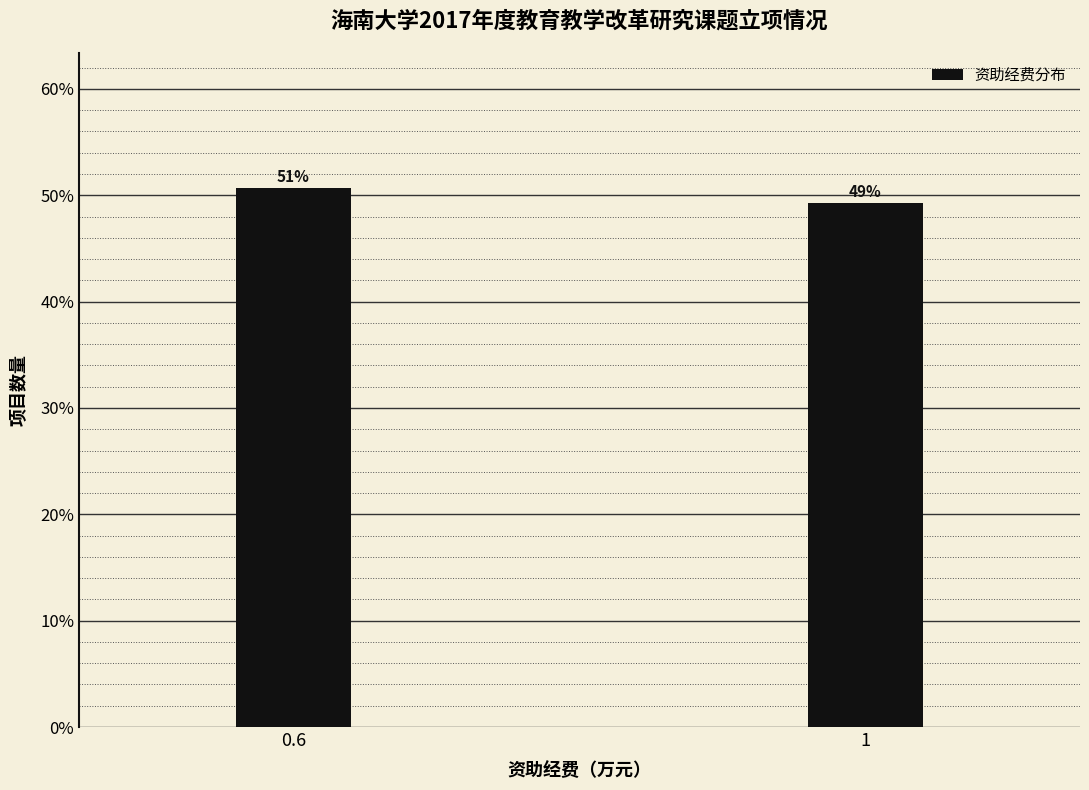

How many bars are there in total?

2